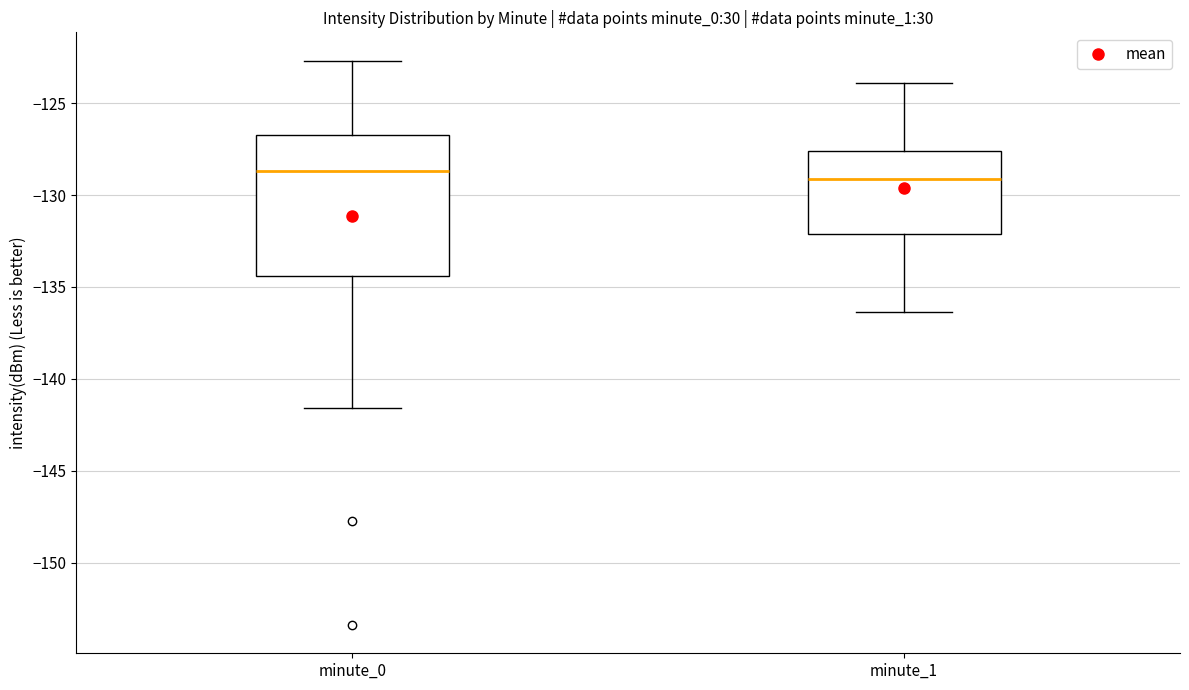

Reading left to right, read every box against the y-axis: the position of its median line, the range the box covers, and the ends of its whiskers. The values are not printed on the chart, so give them approximately, as read against the axis.

minute_0: median -128.5, box -134.5 to -126.5, whiskers -141.5 to -122.5
minute_1: median -129.0, box -132.0 to -127.5, whiskers -136.5 to -124.0